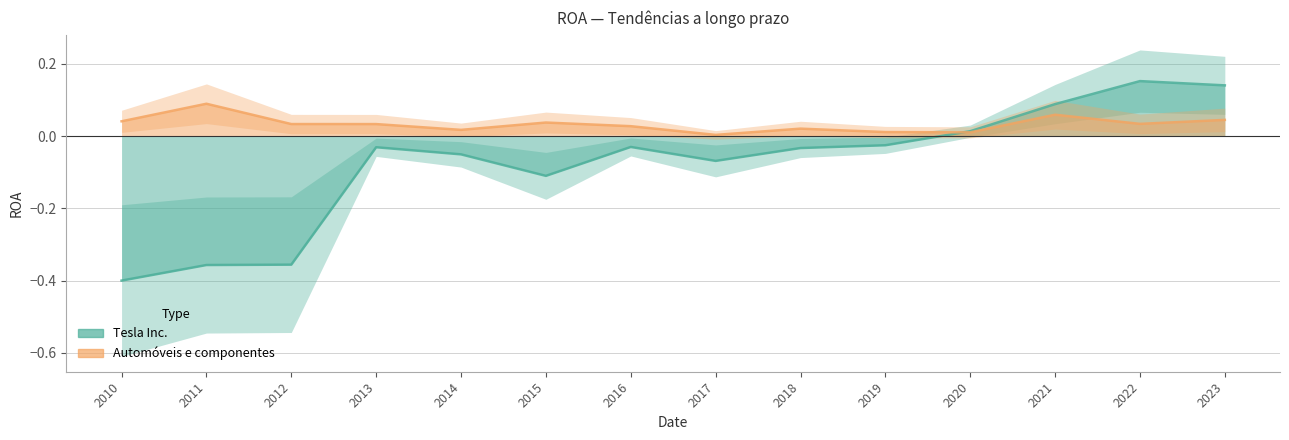

Rank the series by their maximum value, from highest to lowest.

Tesla Inc., Automóveis e componentes